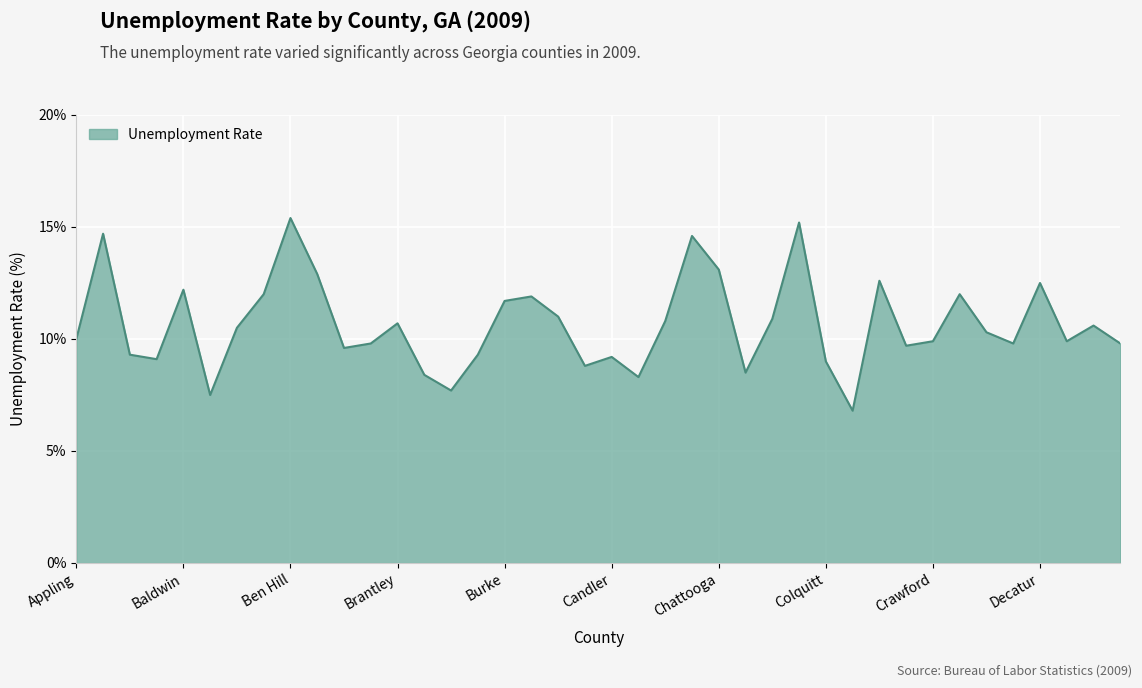

What is the smallest value displayed?

6.8